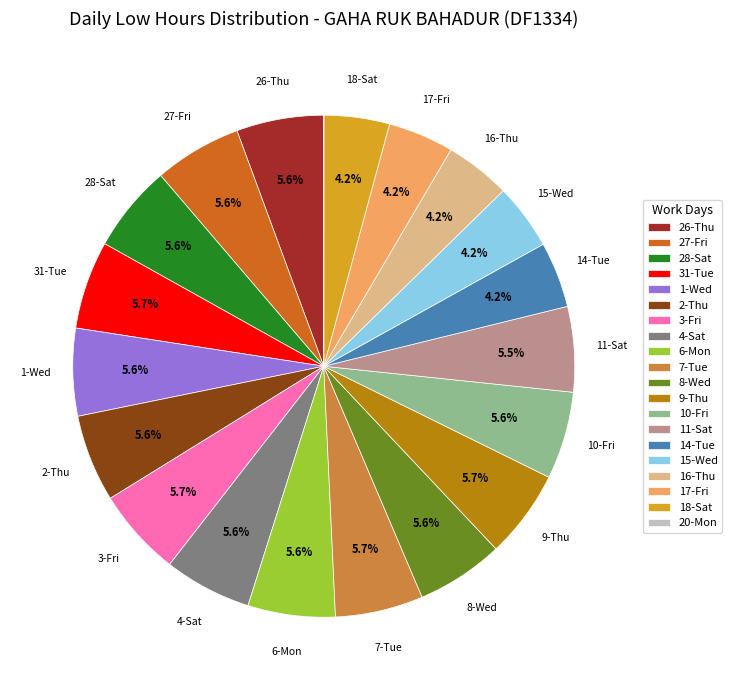

Does 31-Tue account for over 50% of the chart?

No